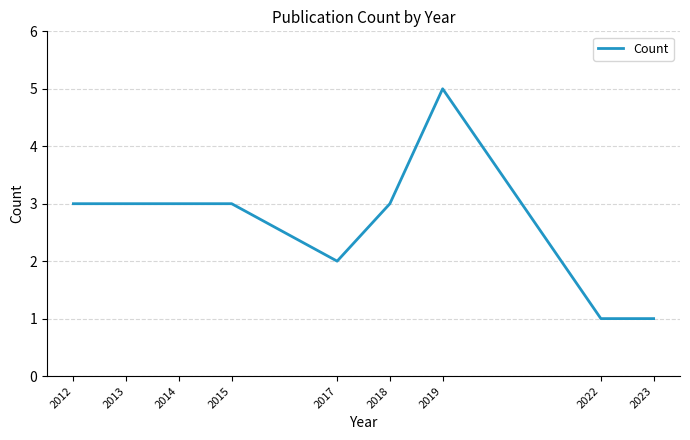

How many lines are shown in the chart?

1